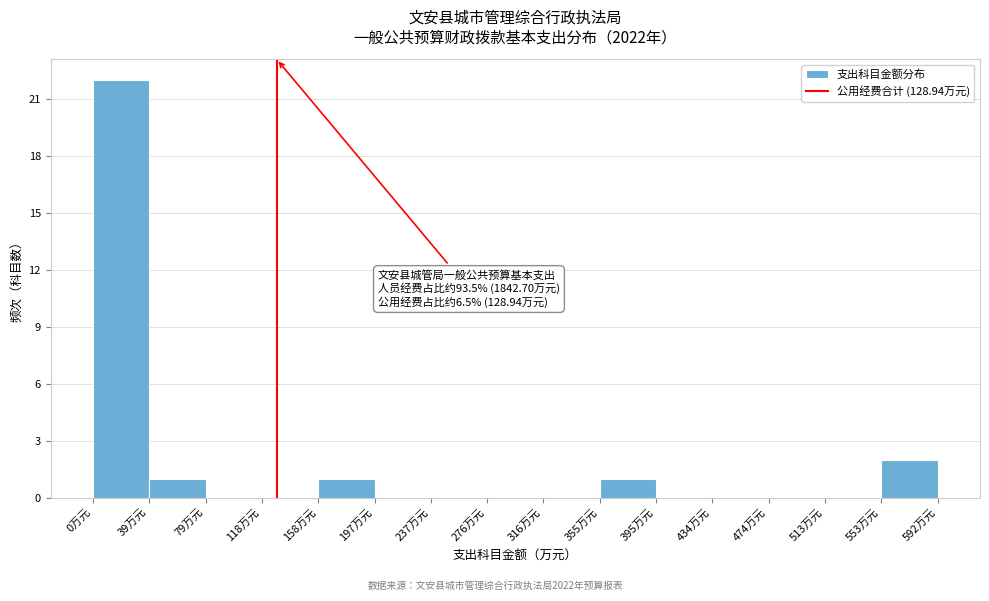

Over which range of the x-axis is the bar tallest?

0 to 40